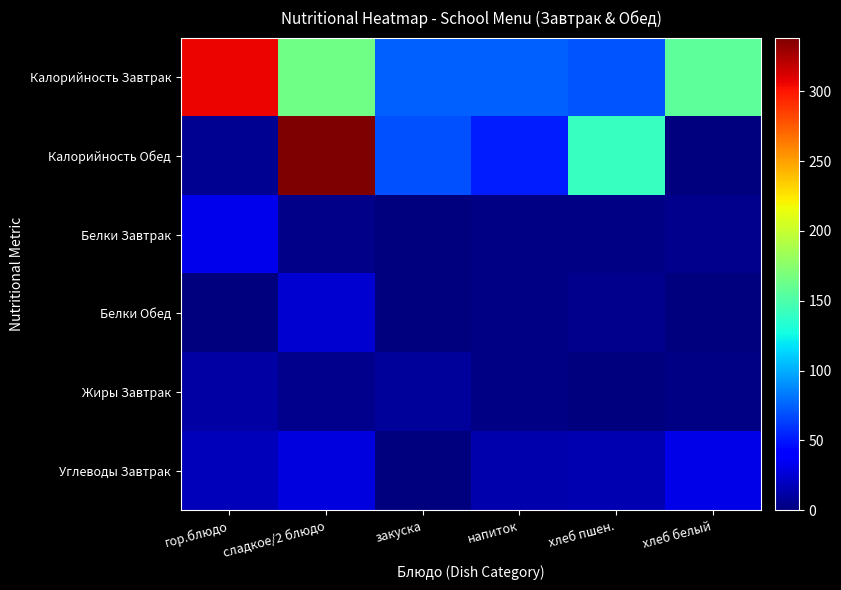

At сладкое/2 блюдо, list the series in order from largest to smallest.

Калорийность Обед, Калорийность Завтрак, Углеводы Завтрак, Белки Обед, Жиры Завтрак, Белки Завтрак